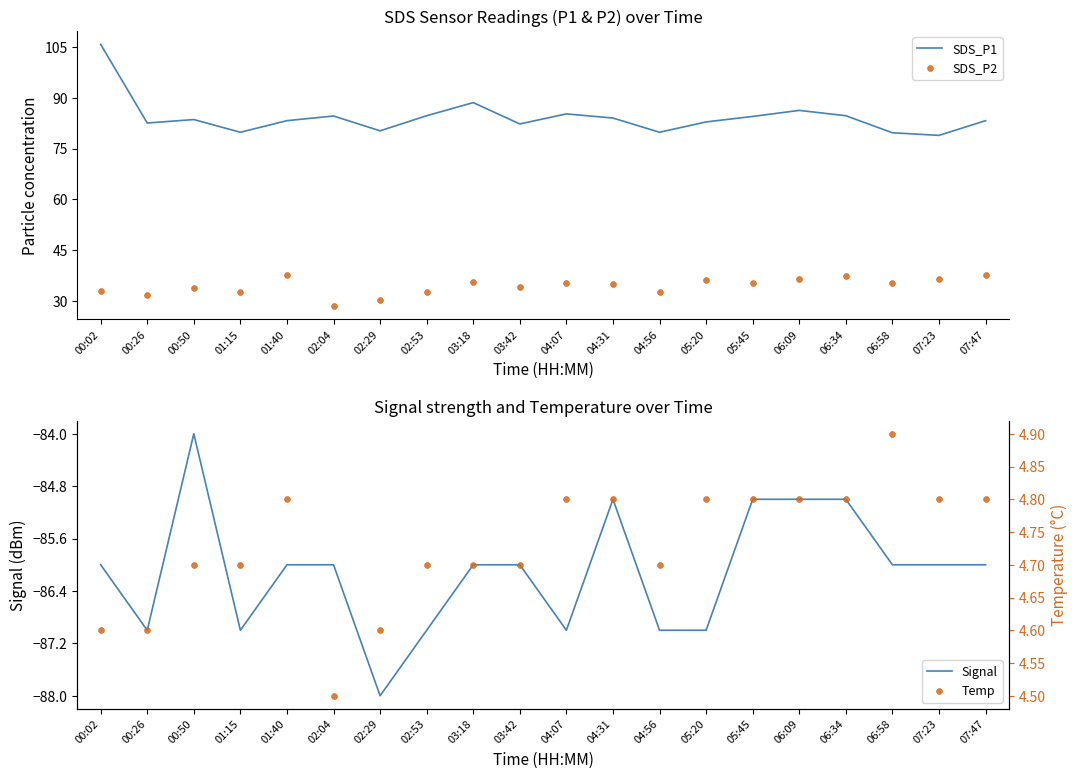

Which series has the widest spread of Y values?

SDS_P1